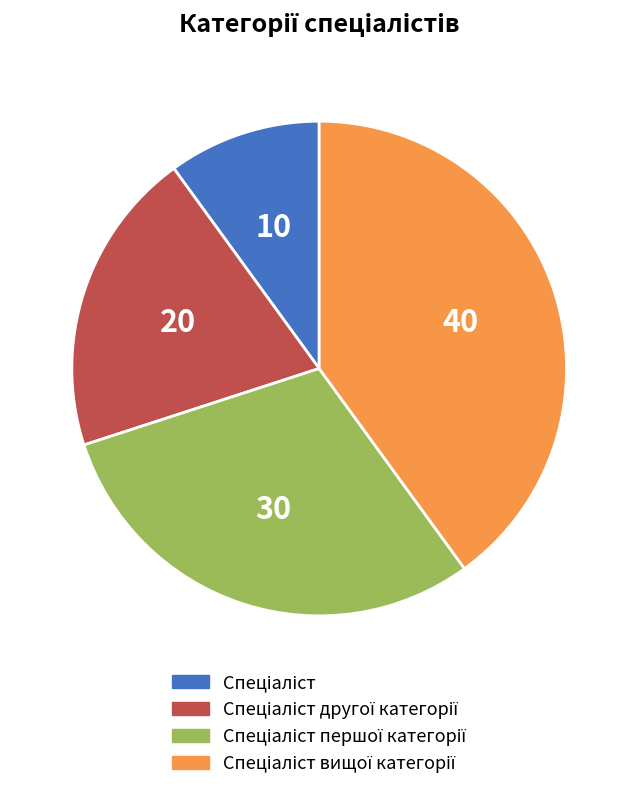

Is there any slice that represents more than half of the pie?

No